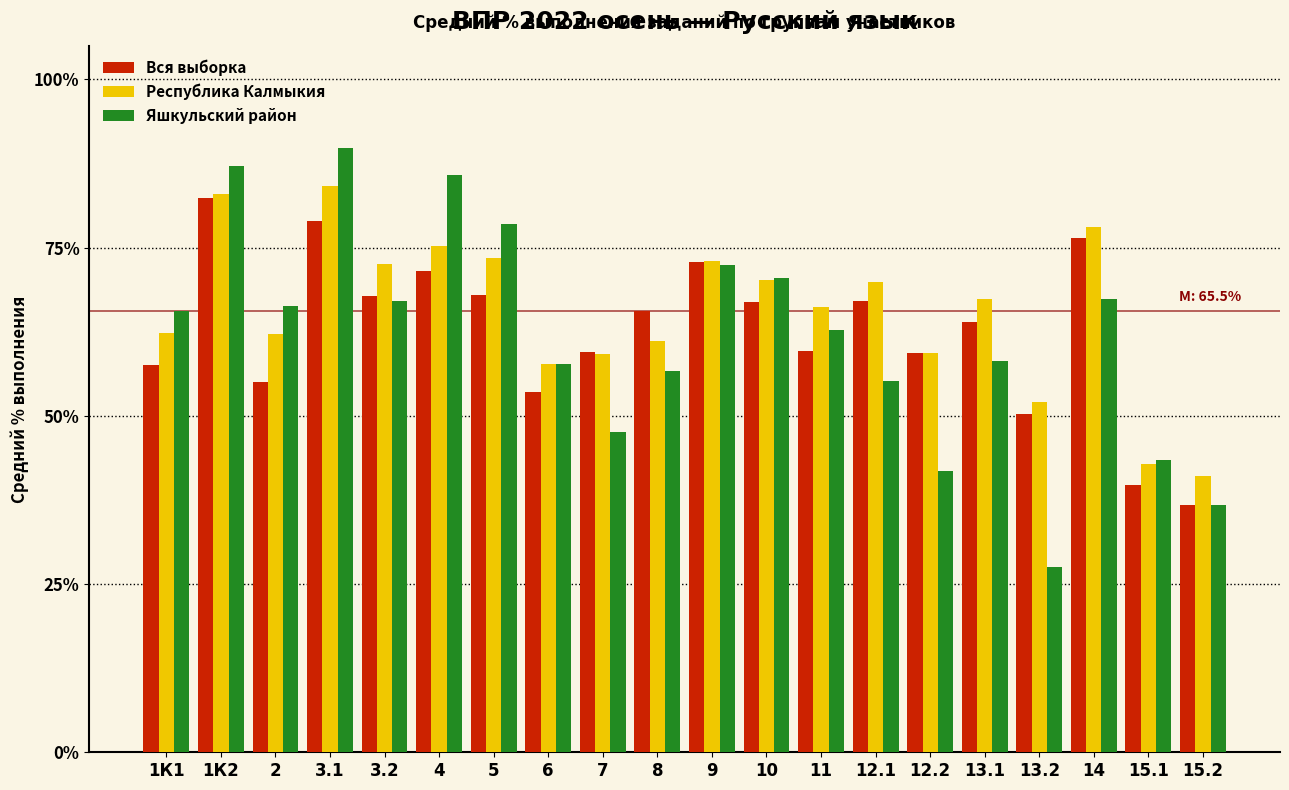

What is the difference between the highest and lowest values at 4?

14.2